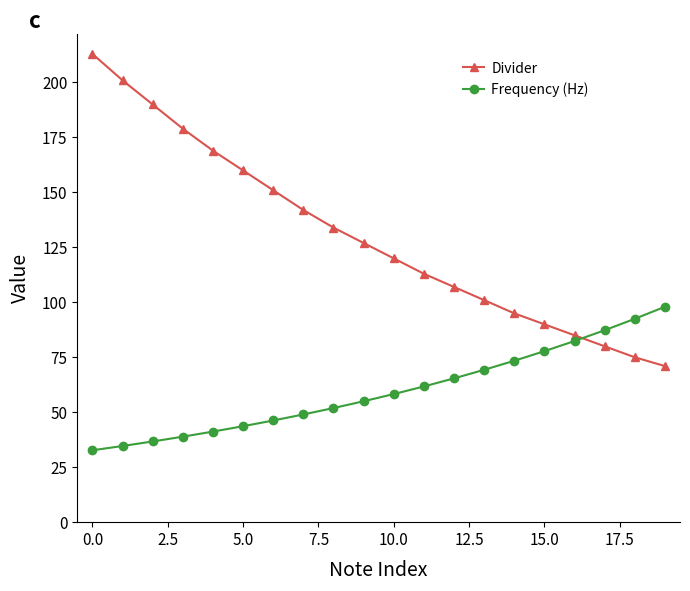

What is the sum of all Divider values?

2603.0